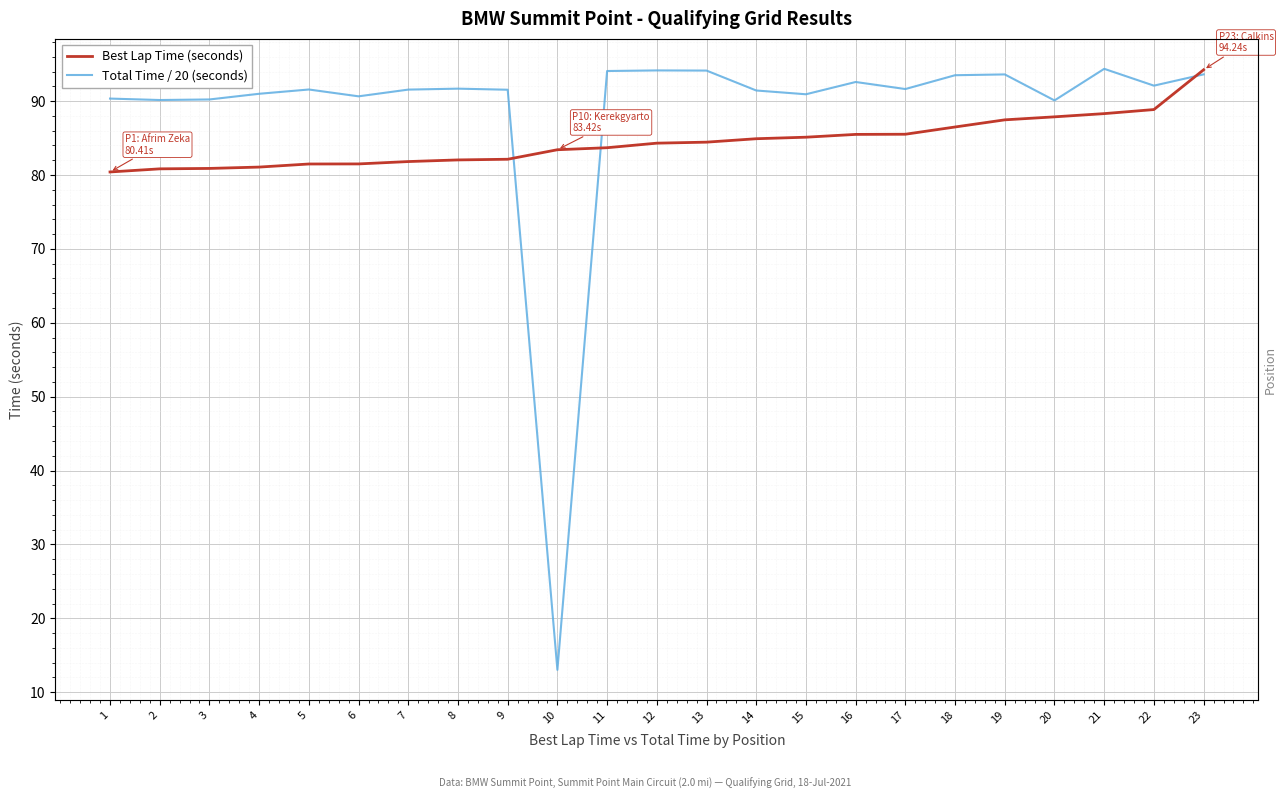

Reading left to right, what are all the values shown in this chart?

Best Lap Time (seconds): 80.4	80.8	80.9	81.1	81.5	81.5	81.8	82.0	82.1	83.4	83.7	84.3	84.4	84.9	85.1	85.5	85.5	86.5	87.5	87.9	88.3	88.9	94.2
Total Time / 20 (seconds): 90.3	90.1	90.2	91.0	91.6	90.6	91.6	91.7	91.5	13.0	94.1	94.2	94.1	91.4	90.9	92.6	91.6	93.5	93.6	90.1	94.4	92.1	93.6